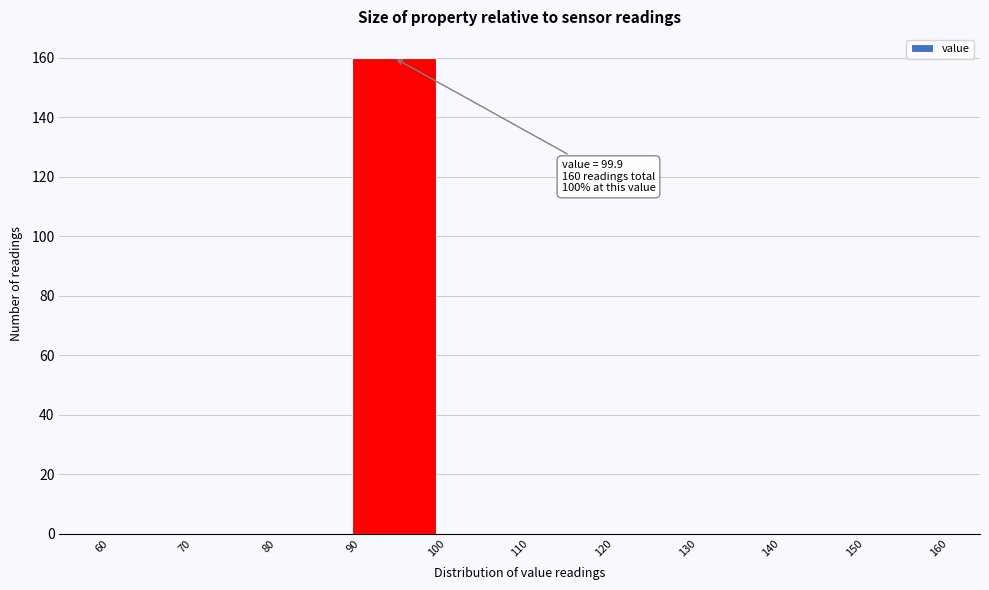

Over which range of the x-axis is the bar tallest?

90 to 100